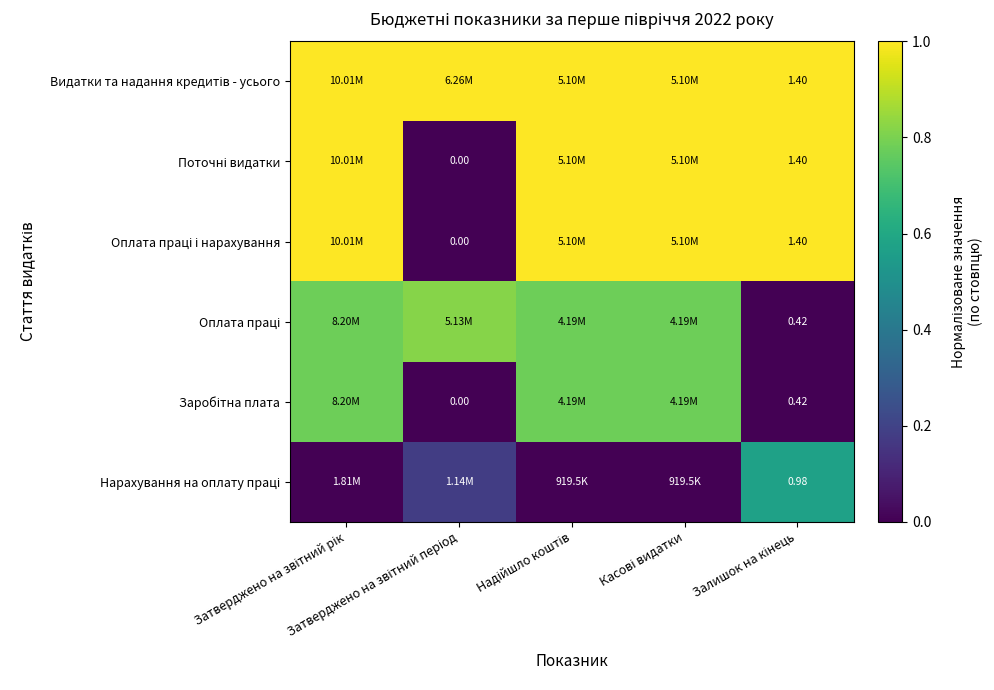

What is the spread (max minus min) of values at Залишок на кінець?

1.0